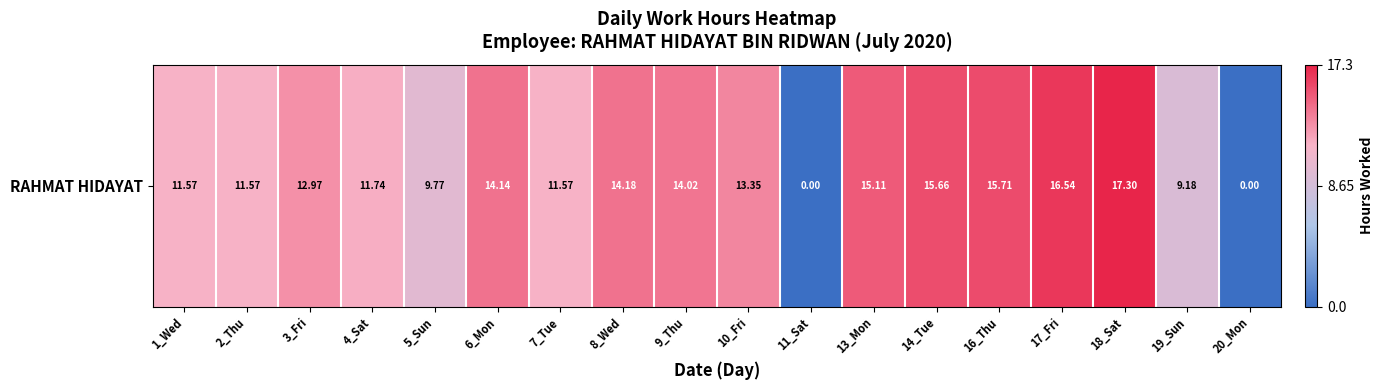

List the labels in order of value, largest first.

18_Sat, 17_Fri, 16_Thu, 14_Tue, 13_Mon, 8_Wed, 6_Mon, 9_Thu, 10_Fri, 3_Fri, 4_Sat, 1_Wed, 2_Thu, 7_Tue, 5_Sun, 19_Sun, 11_Sat, 20_Mon